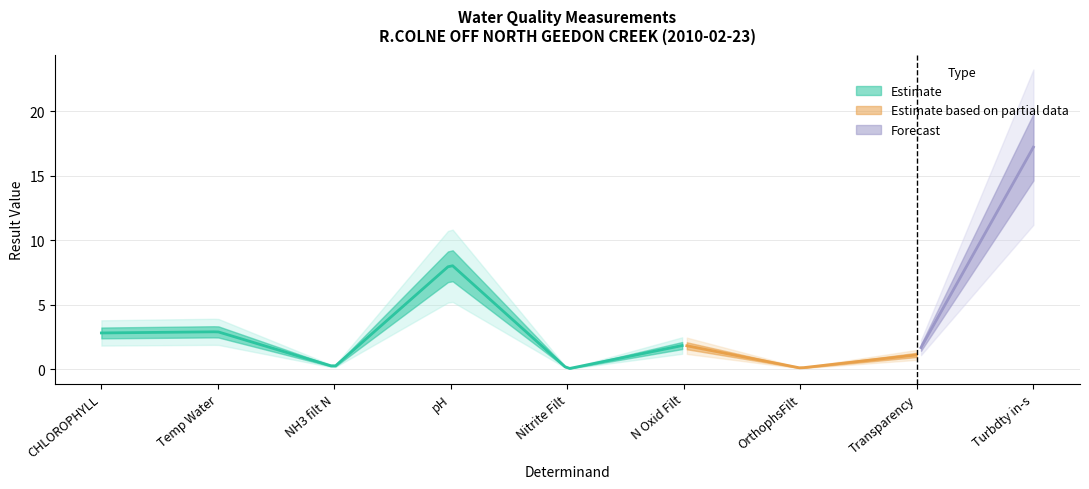

The chart shows a value of 0.1 at OrthophsFilt. True or false?

True